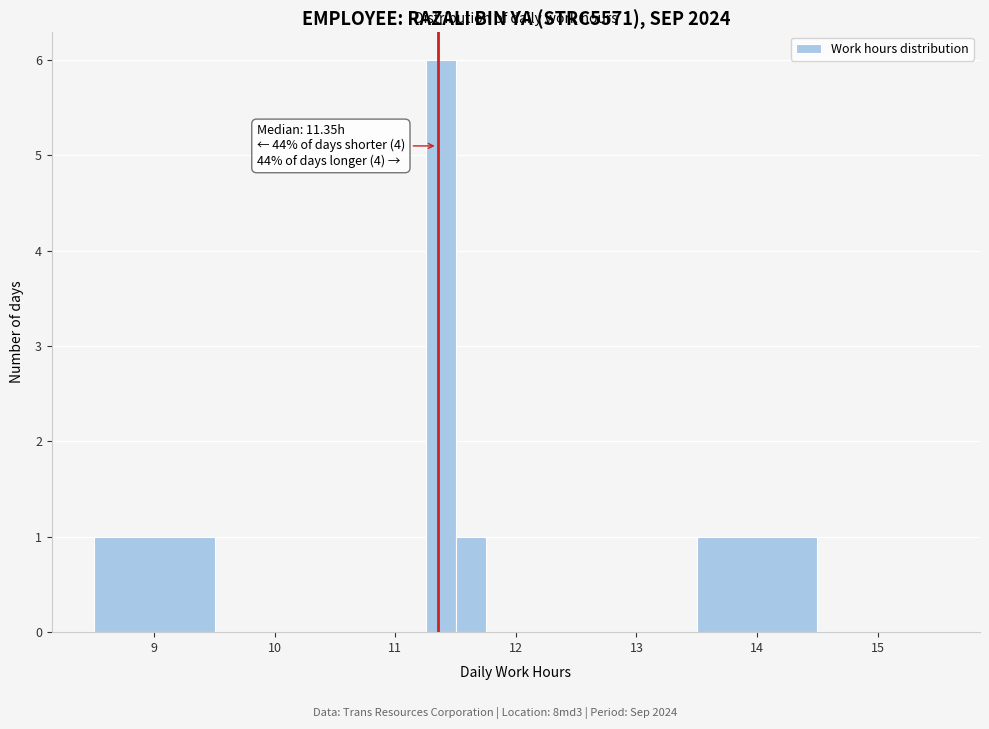

Around what value on the x-axis is the tallest bar? Give the approximate position of its centre, as read against the axis.

11.4